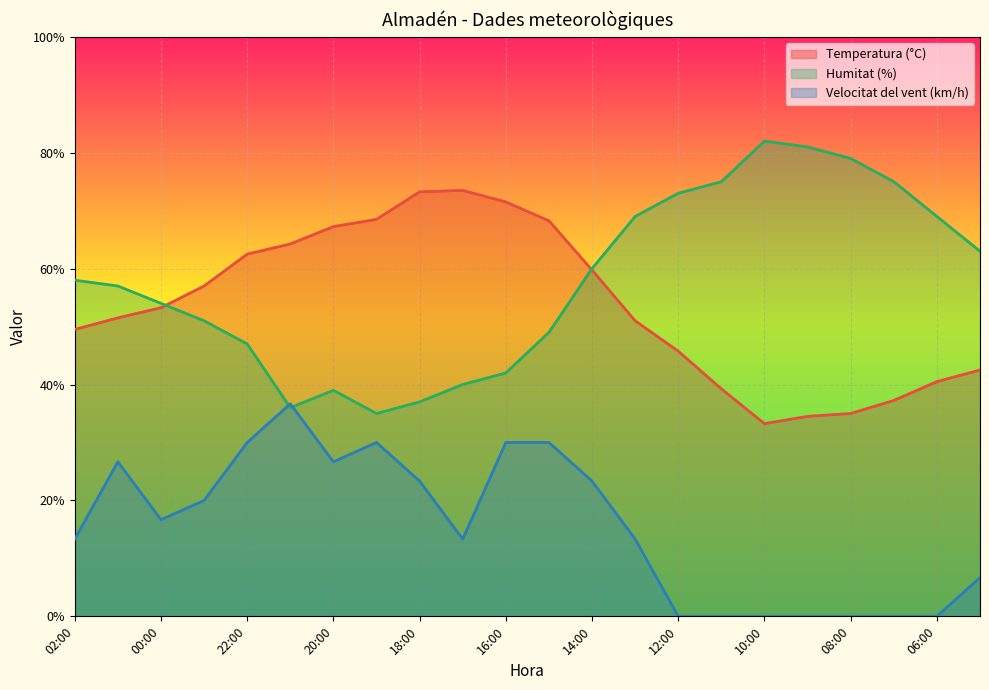

Reading right to left, extract all data points from this chart.

Temperatura (°C): 05:00=42.5	06:00=40.5	07:00=37.2	08:00=35.0	09:00=34.5	10:00=33.2	11:00=39.2	12:00=45.8	13:00=51.0	14:00=59.8	15:00=68.2	16:00=71.5	17:00=73.5	18:00=73.2	19:00=68.5	20:00=67.2	21:00=64.2	22:00=62.5	23:00=57.0	00:00=53.2	01:00=51.5	02:00=49.5
Humitat (%): 05:00=63.0	06:00=69.0	07:00=75.0	08:00=79.0	09:00=81.0	10:00=82.0	11:00=75.0	12:00=73.0	13:00=69.0	14:00=60.0	15:00=49.0	16:00=42.0	17:00=40.0	18:00=37.0	19:00=35.0	20:00=39.0	21:00=36.0	22:00=47.0	23:00=51.0	00:00=54.0	01:00=57.0	02:00=58.0
Velocitat del vent (km/h): 05:00=6.7	06:00=0.0	07:00=0.0	08:00=0.0	09:00=0.0	10:00=0.0	11:00=0.0	12:00=0.0	13:00=13.3	14:00=23.3	15:00=30.0	16:00=30.0	17:00=13.3	18:00=23.3	19:00=30.0	20:00=26.7	21:00=36.7	22:00=30.0	23:00=20.0	00:00=16.7	01:00=26.7	02:00=13.3